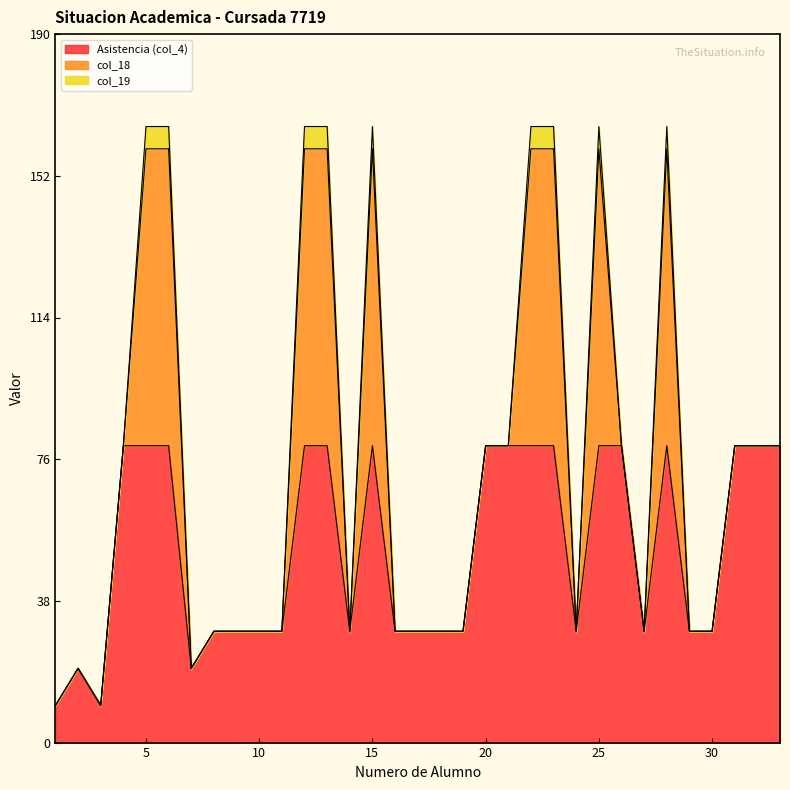

At which label does Asistencia (col_4) reach its peak?

4